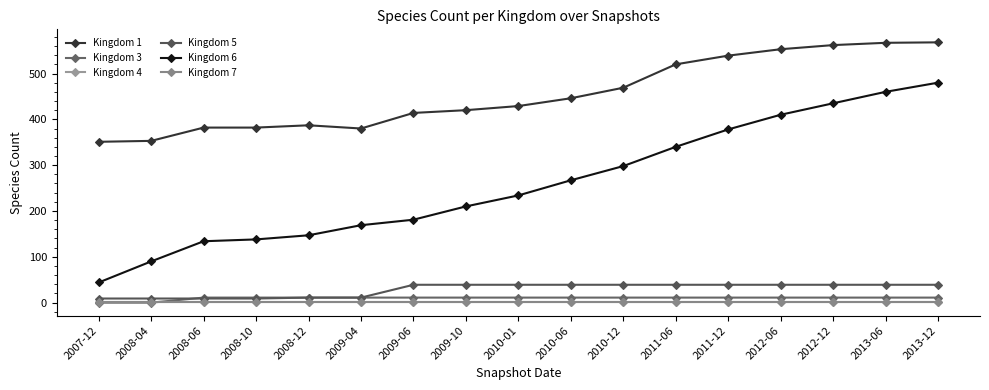

Is it true that Kingdom 4 equals 1 at 2013-12?

True